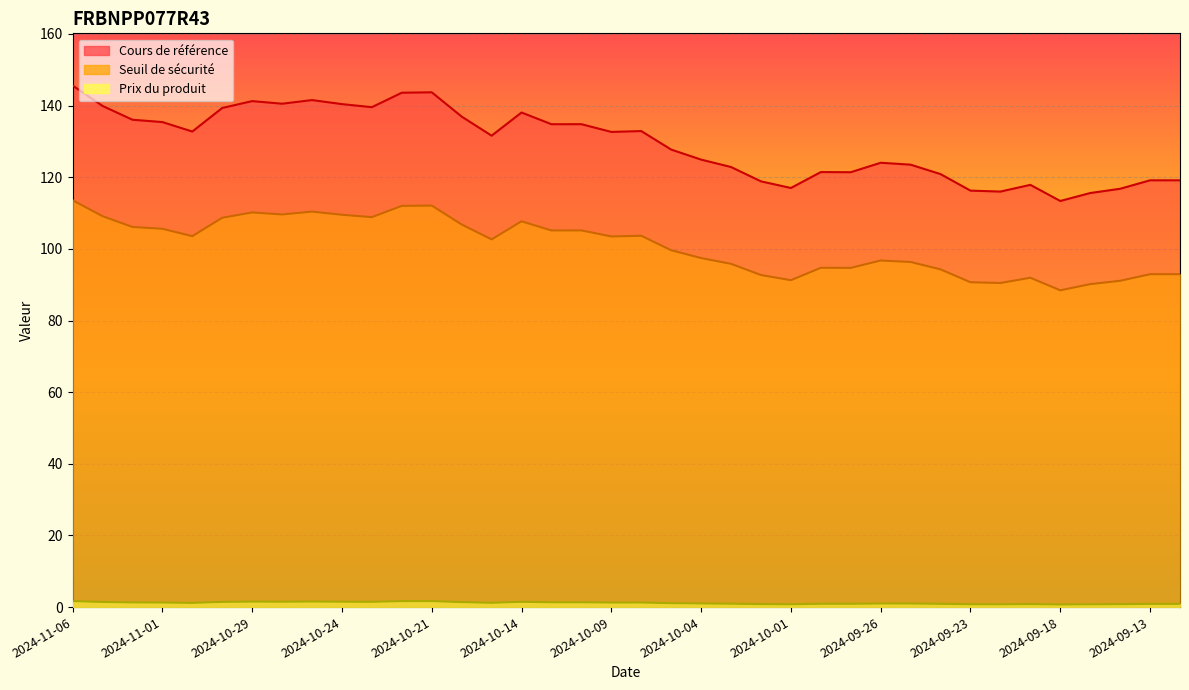

What is the difference between the second highest and minimum values in the Prix du produit series?

0.9